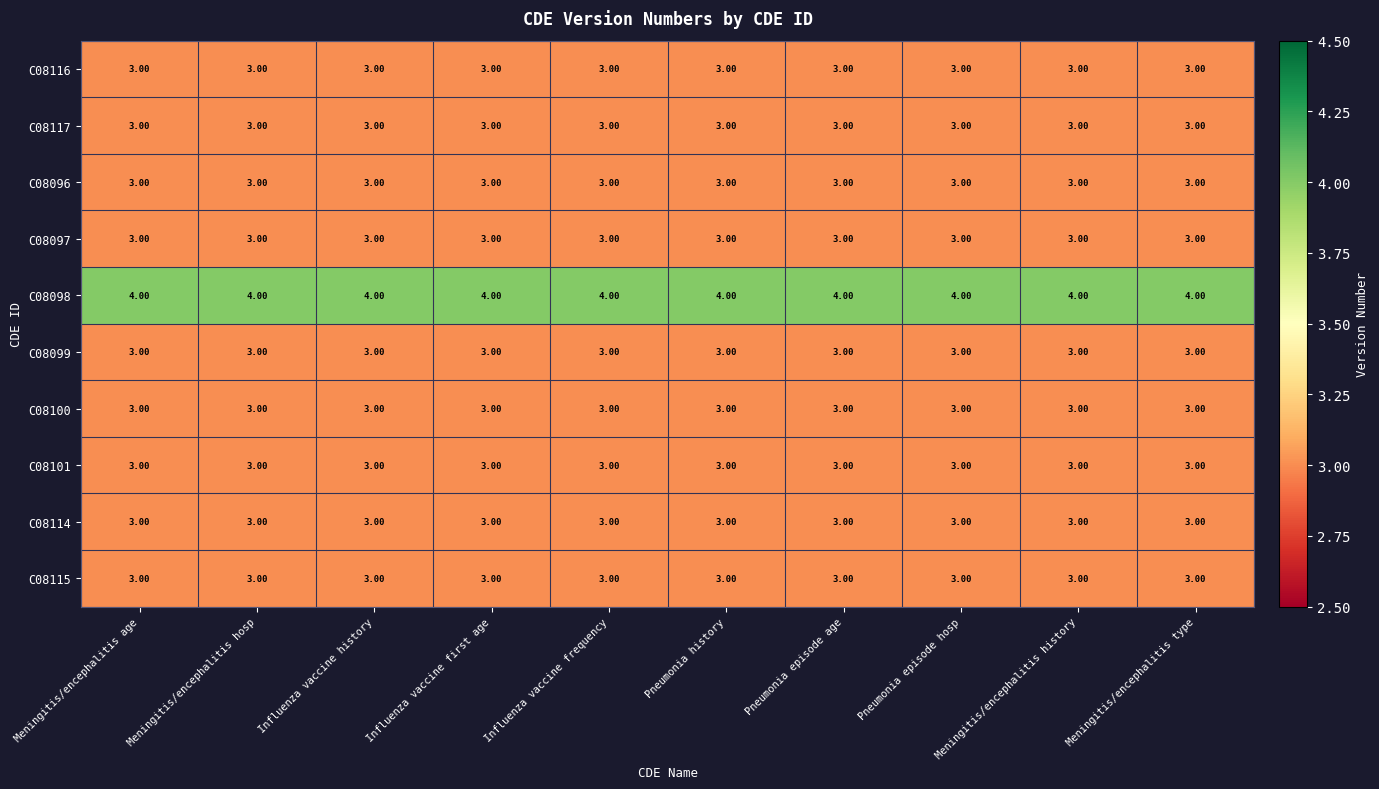

Which series has the largest total across all categories?

C08098